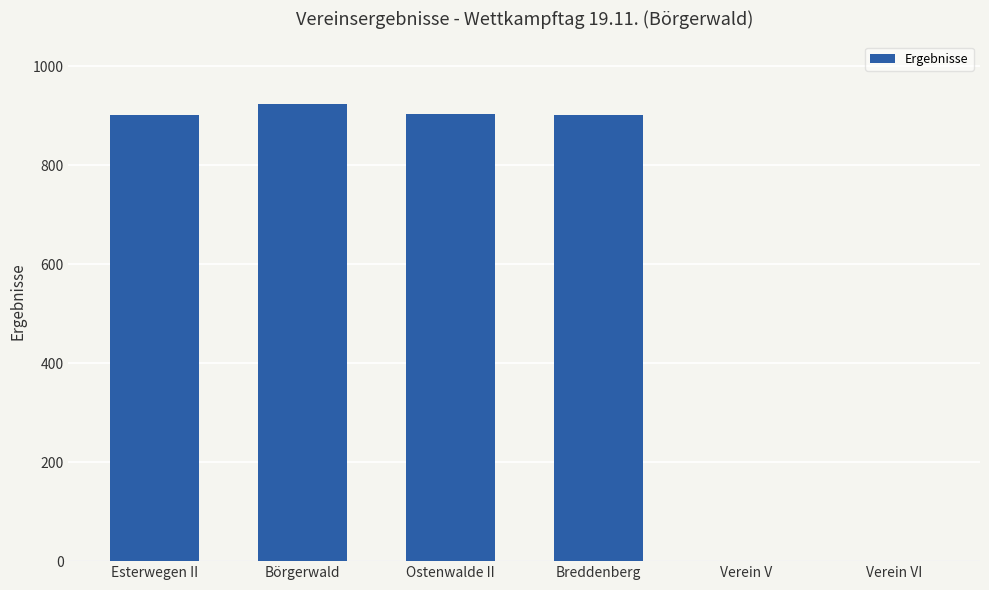

The chart shows a value of 902.0 at Esterwegen II. True or false?

True